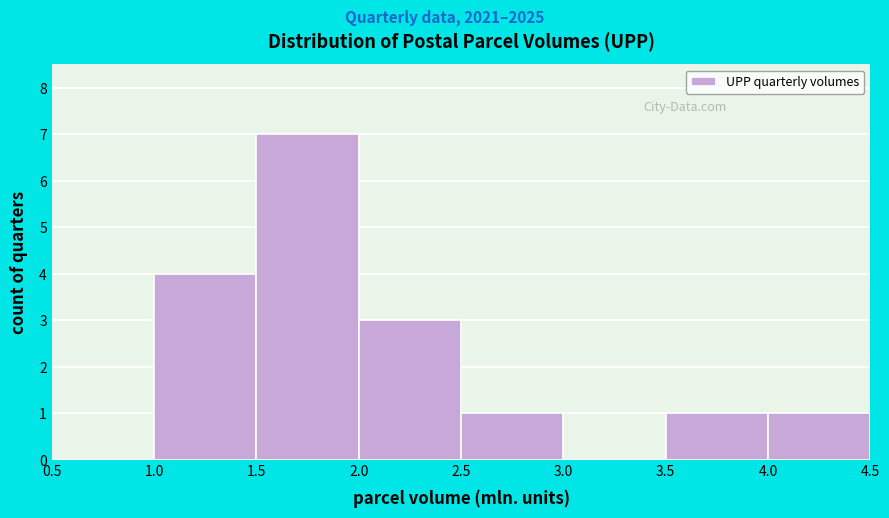

How tall is the bar that spans 1.0 to 1.5 on the x-axis? The values are not printed on the chart, so give them approximately, as read against the axis.

4